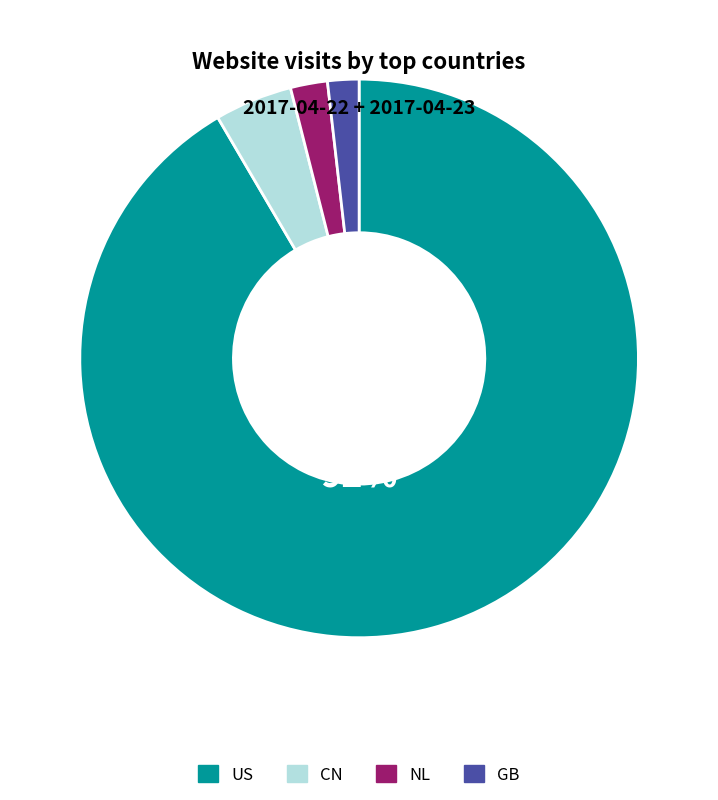

Is it true that CN is 4% of the pie?

True